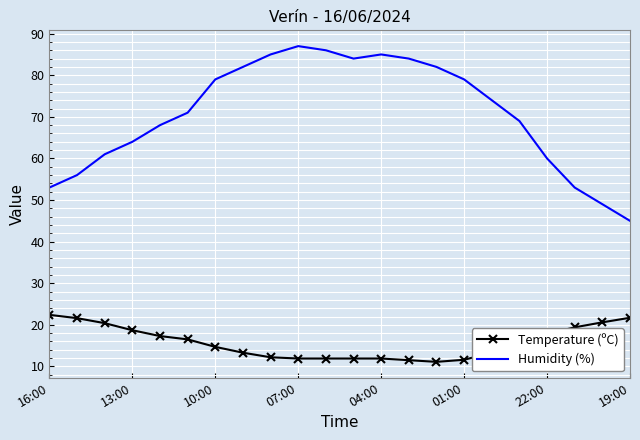

List the series in order of their peak value, highest first.

Humidity (%), Temperature (ºC)